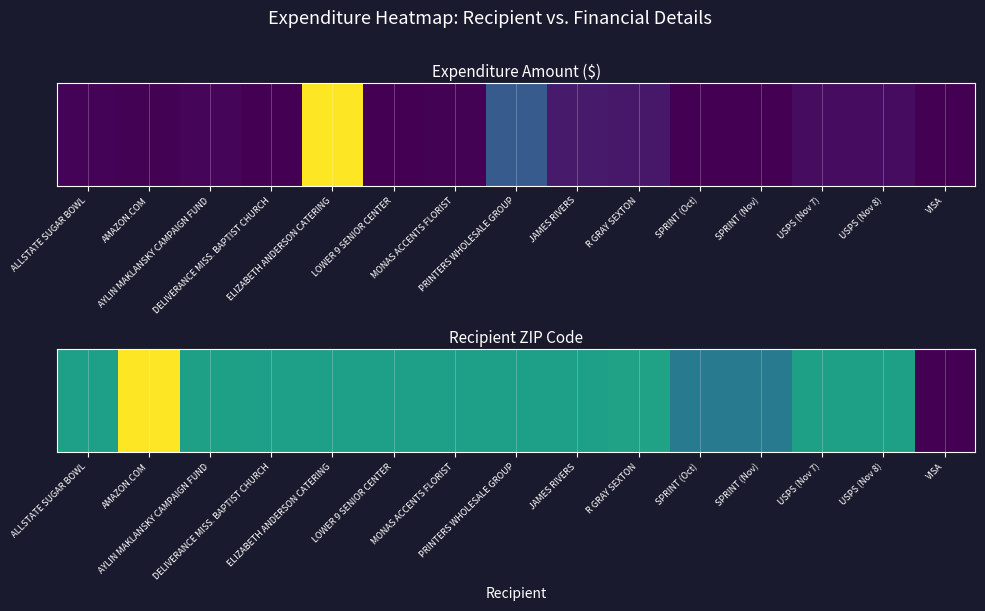

The chart shows a value of 1.6 at AMAZON.COM. True or false?

False